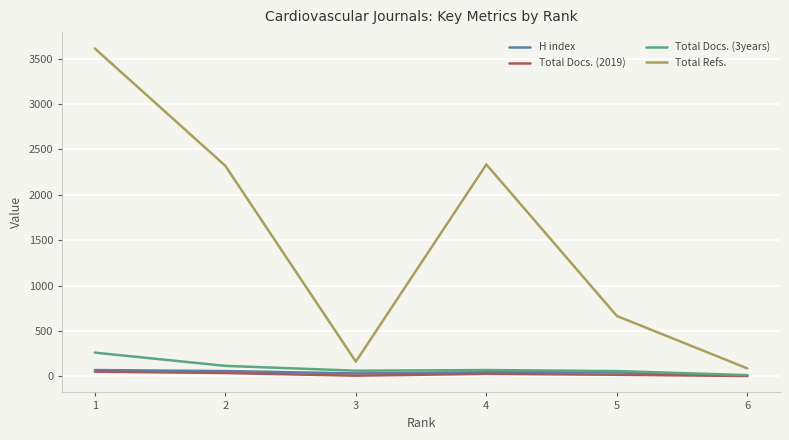

True or false: Total Docs. (3years) has more than 1 points higher than both neighbors.

False